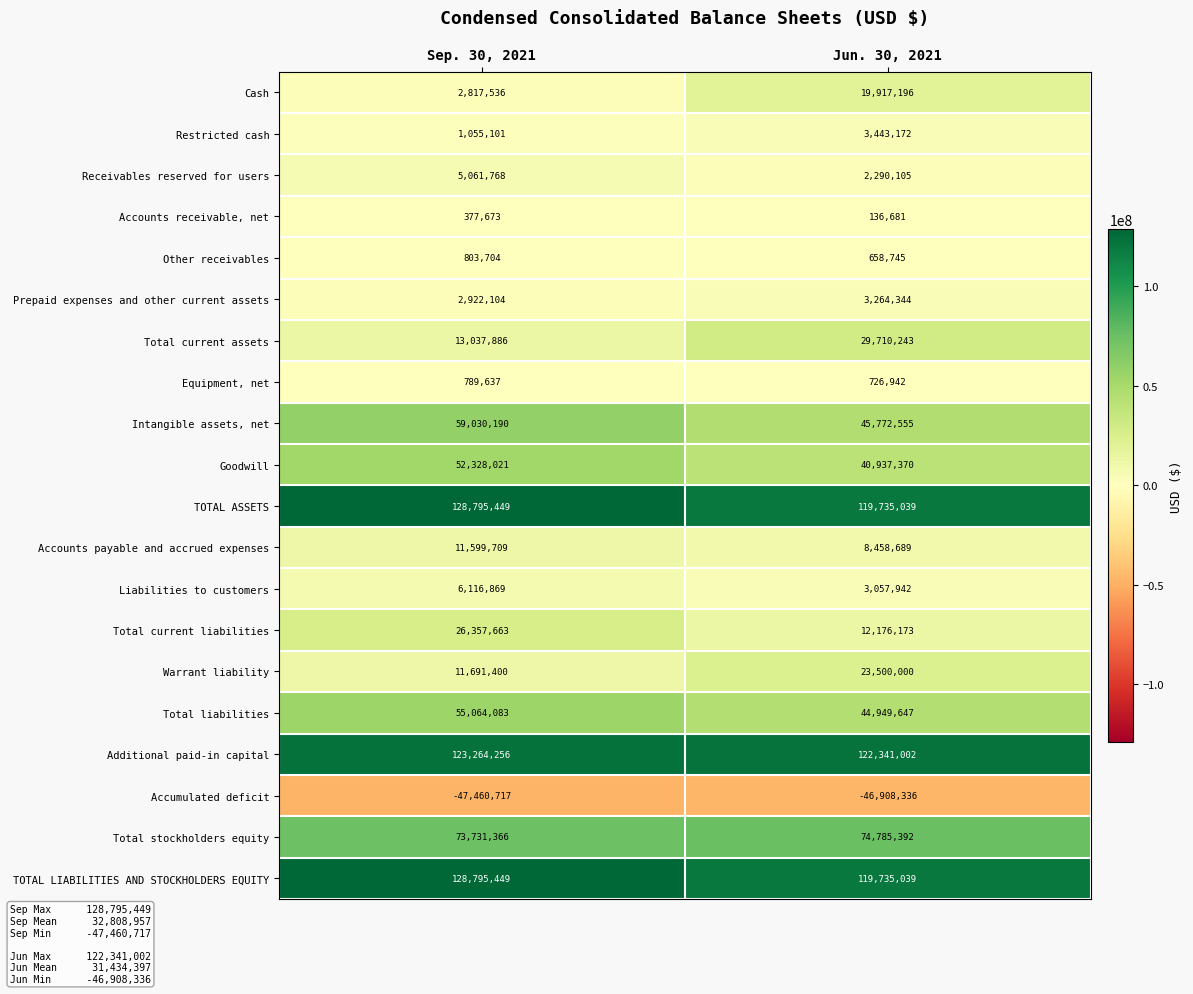

What is the average value of the Accounts payable and accrued expenses series?

10029199